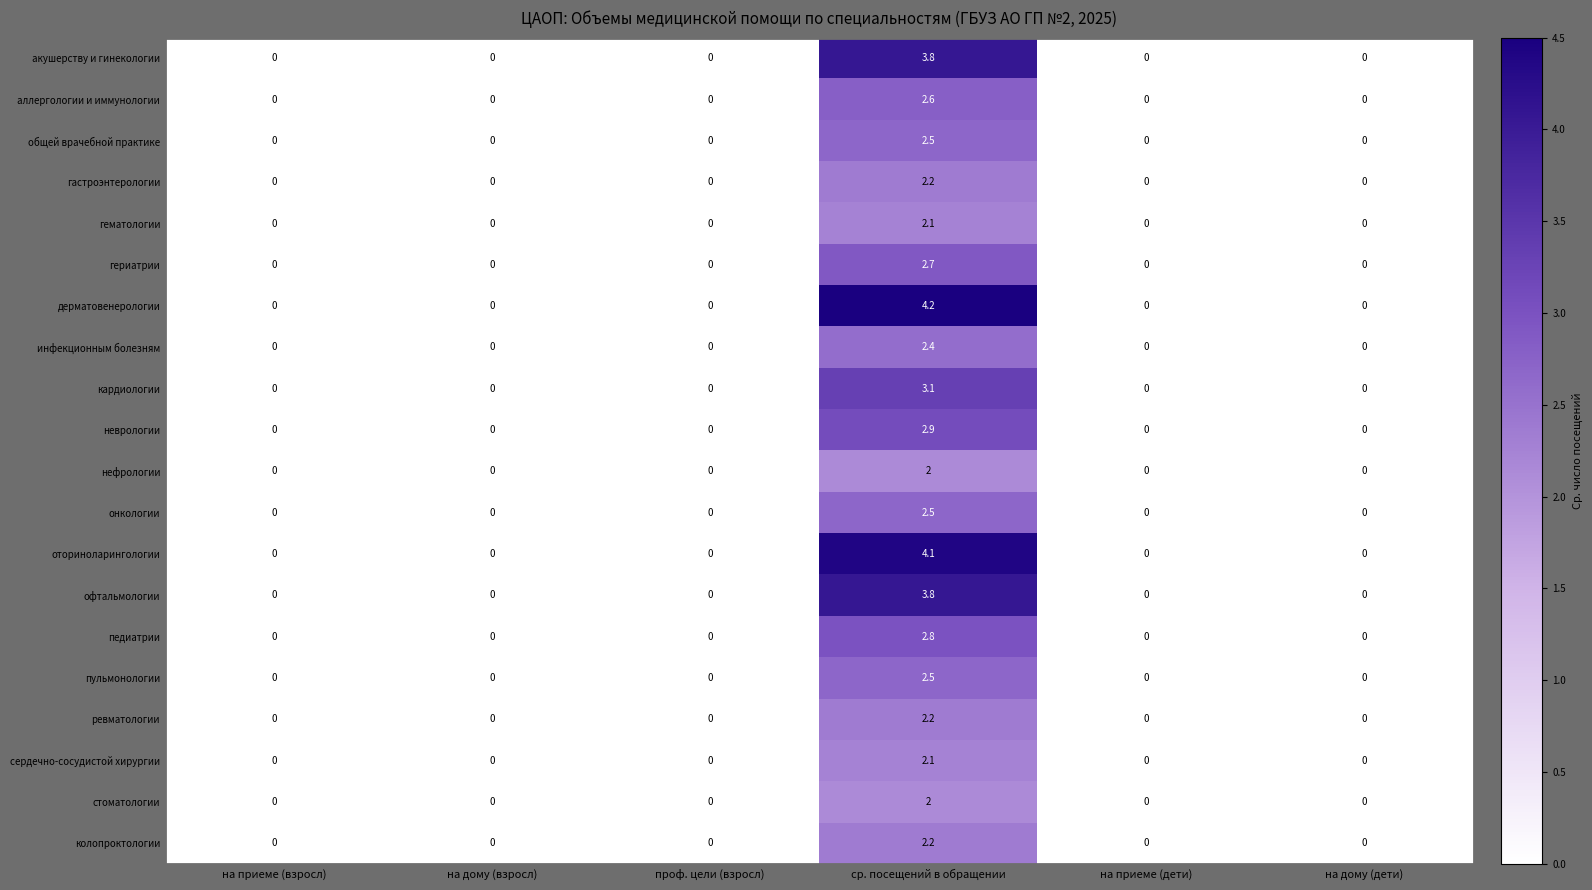

What is the average value of the сердечно-сосудистой хирургии series?

0.4